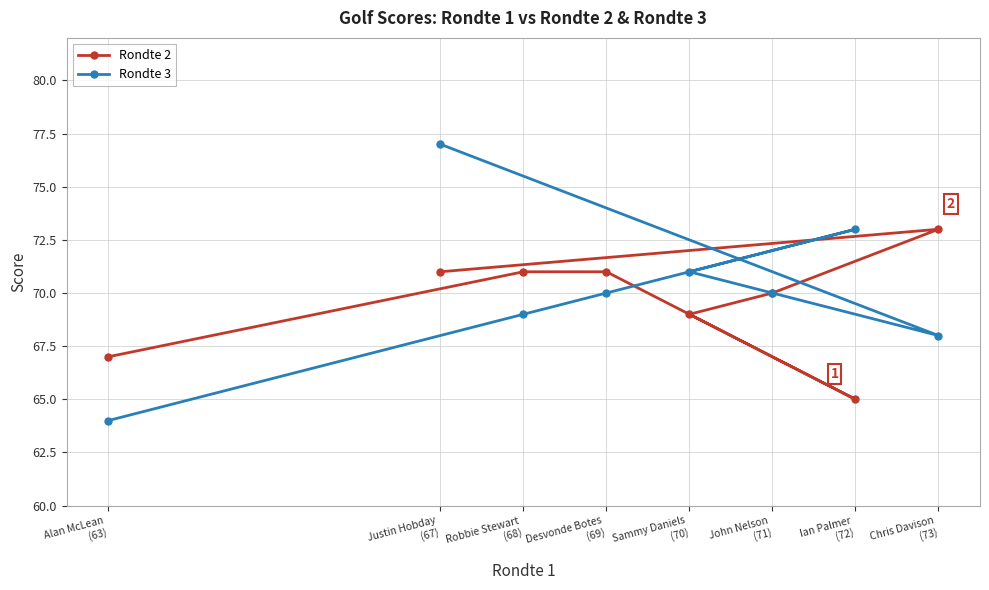

What is the difference between the second highest and second lowest values in the Rondte 3 series?

5